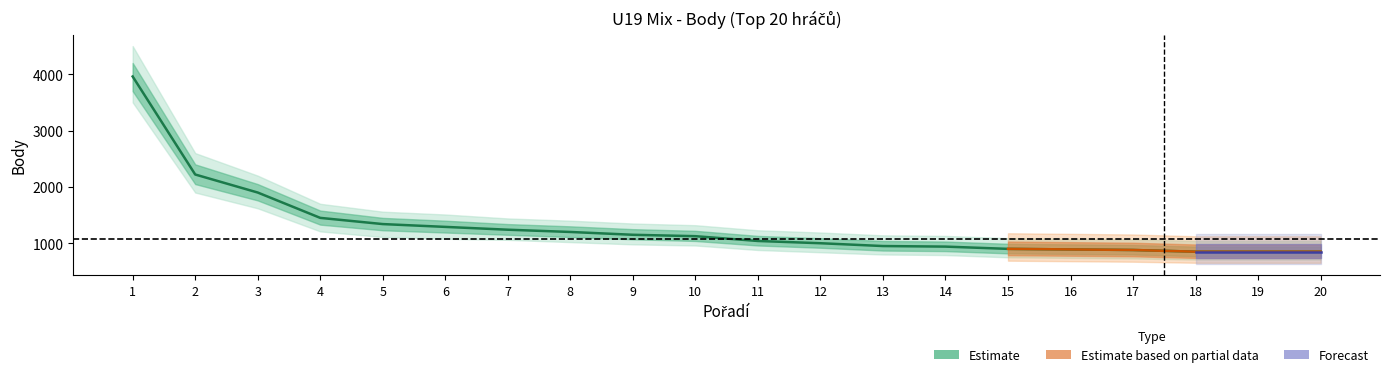

What is the ratio of the value at 19 to the value at 5?

0.6